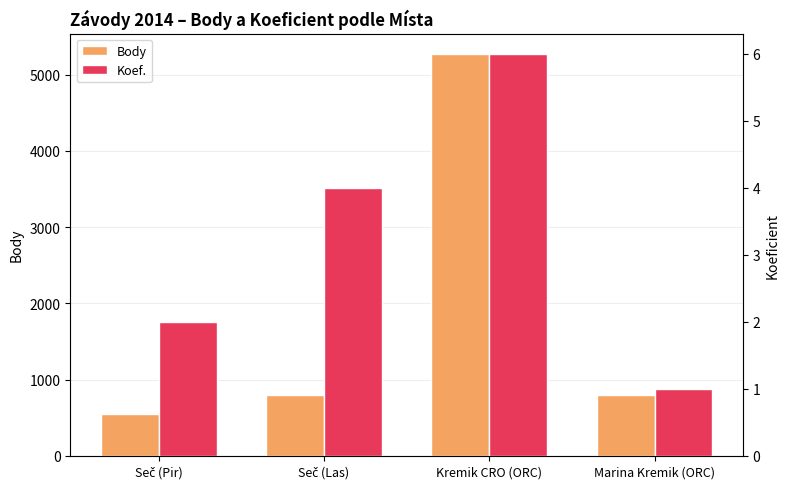

What is the average value of the Koef. series?

3